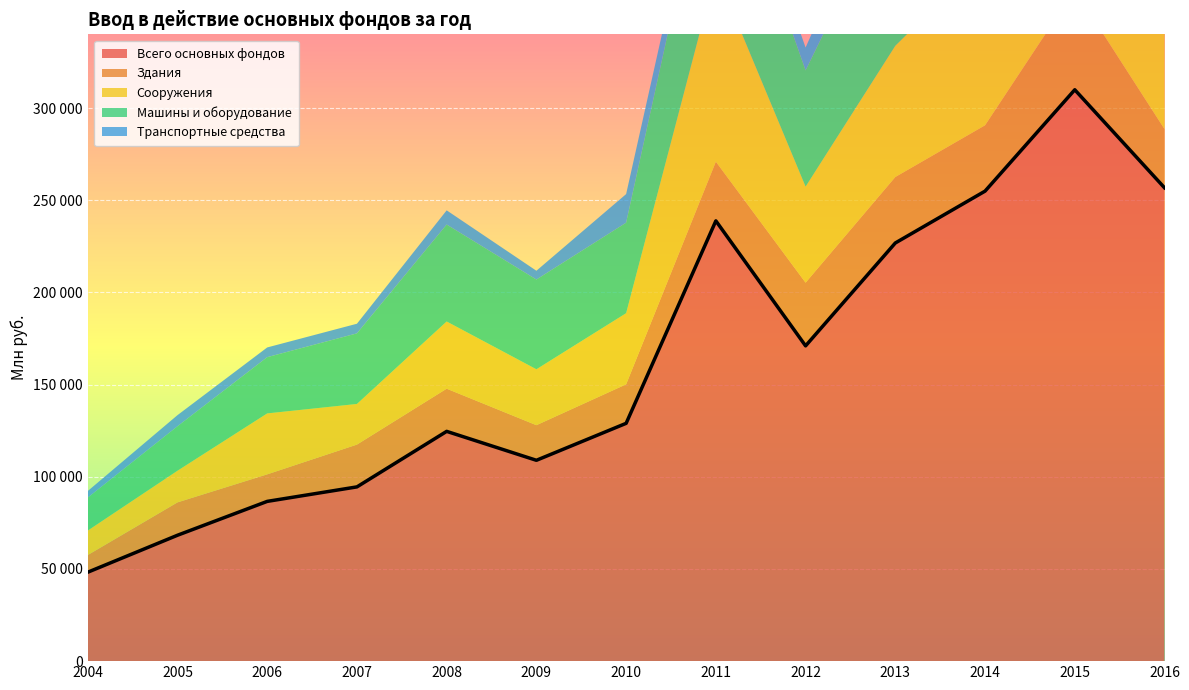

What is the difference between the Машины и оборудование values at 2009 and 2012?

14385